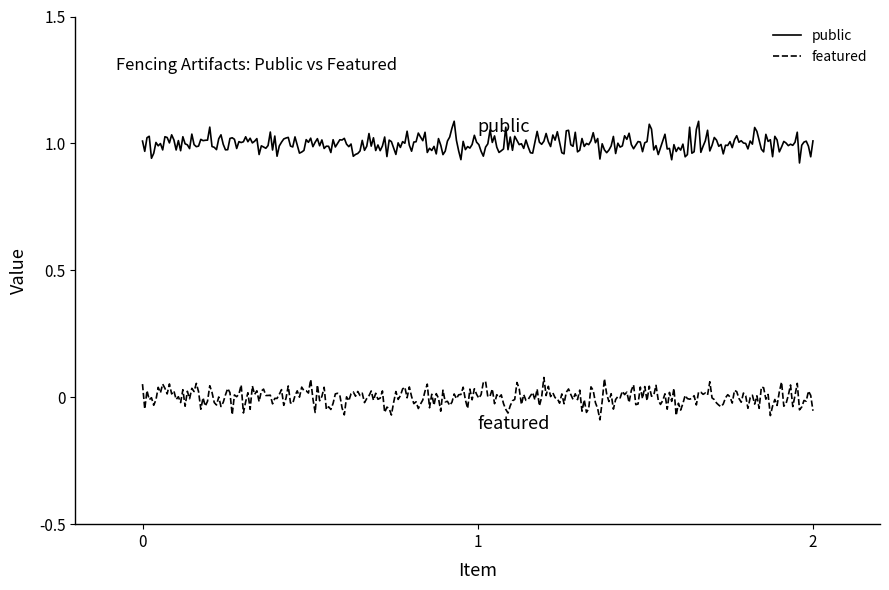

List the series in order of their peak value, lowest first.

featured, public